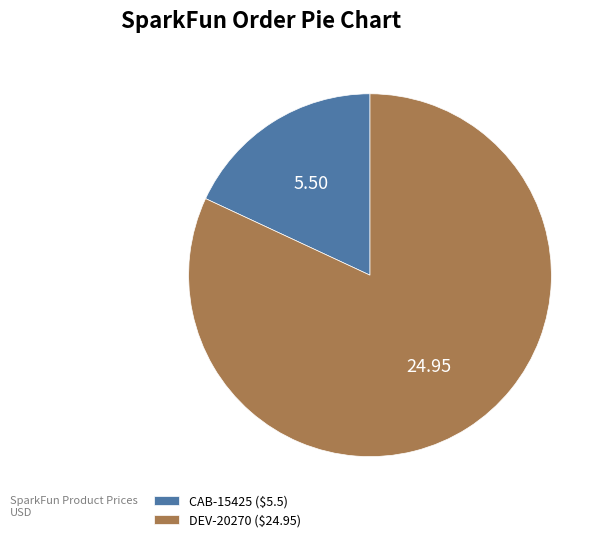

Do DEV-20270 and CAB-15425 together represent more than half of the pie?

Yes